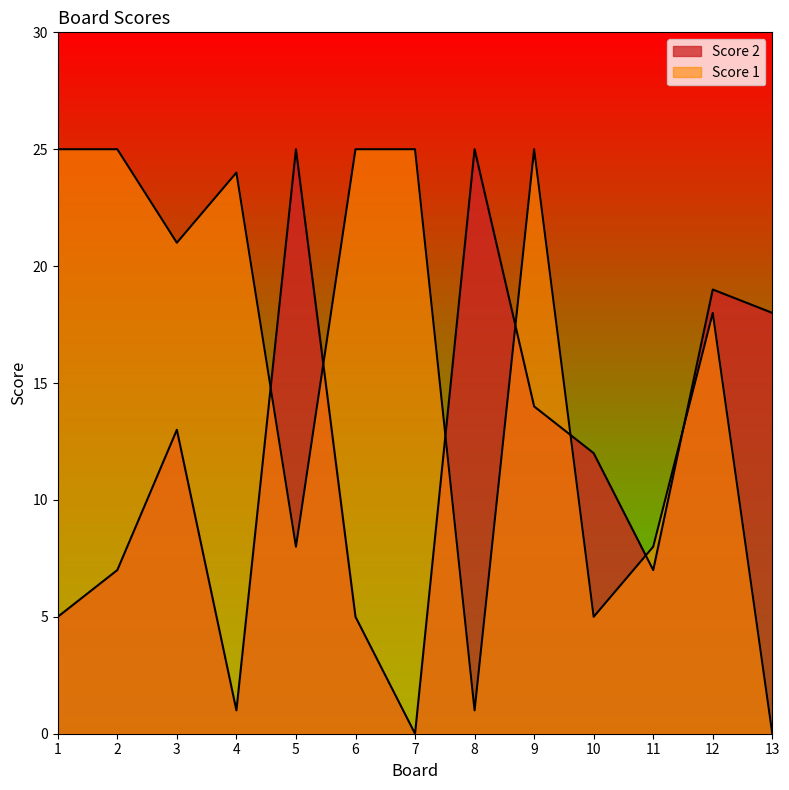

What is the average value of the Score 1 series?

16